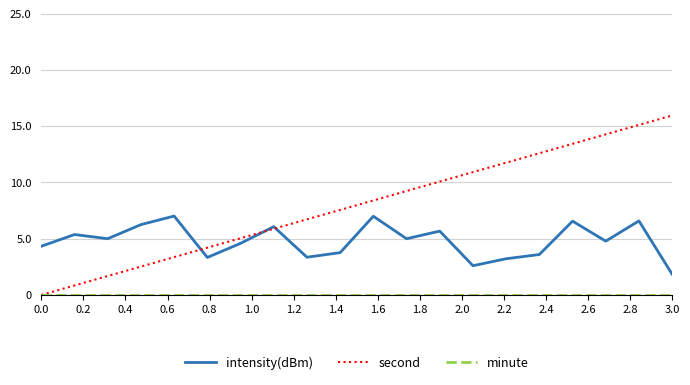

Which series has the largest range (max minus min)?

second